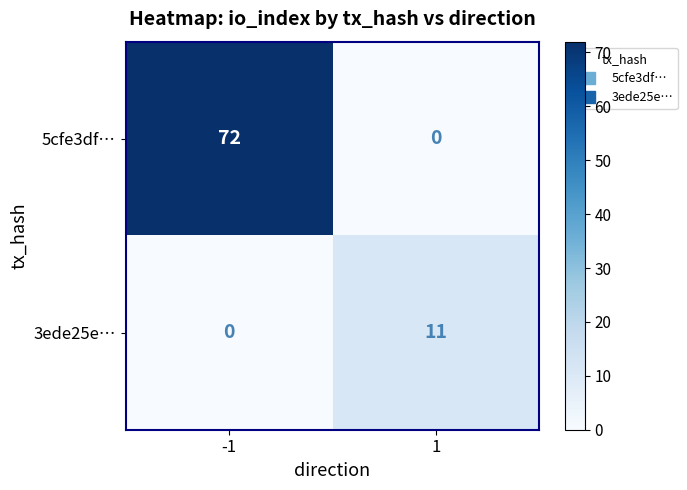

Reading left to right, transcribe all the data shown in this chart.

5cfe3df…: -1=72	1=0
3ede25e…: -1=0	1=11